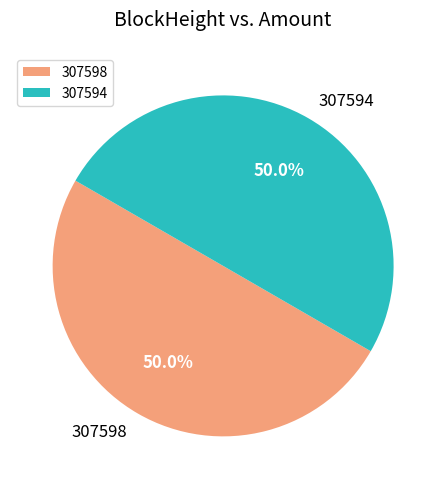

How many segments does this pie chart have?

2